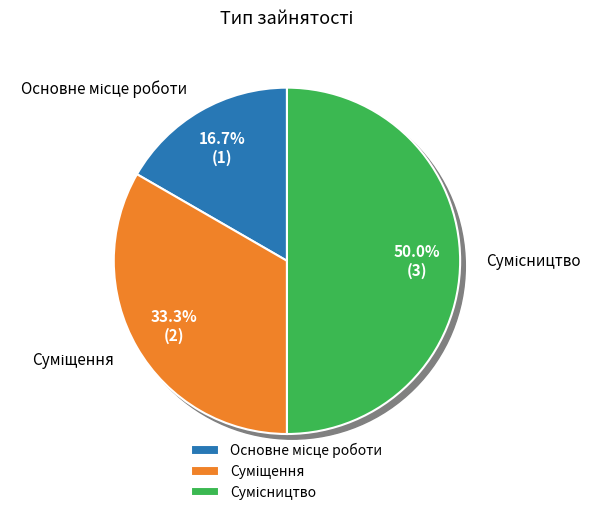

Does any single category account for the majority?

No